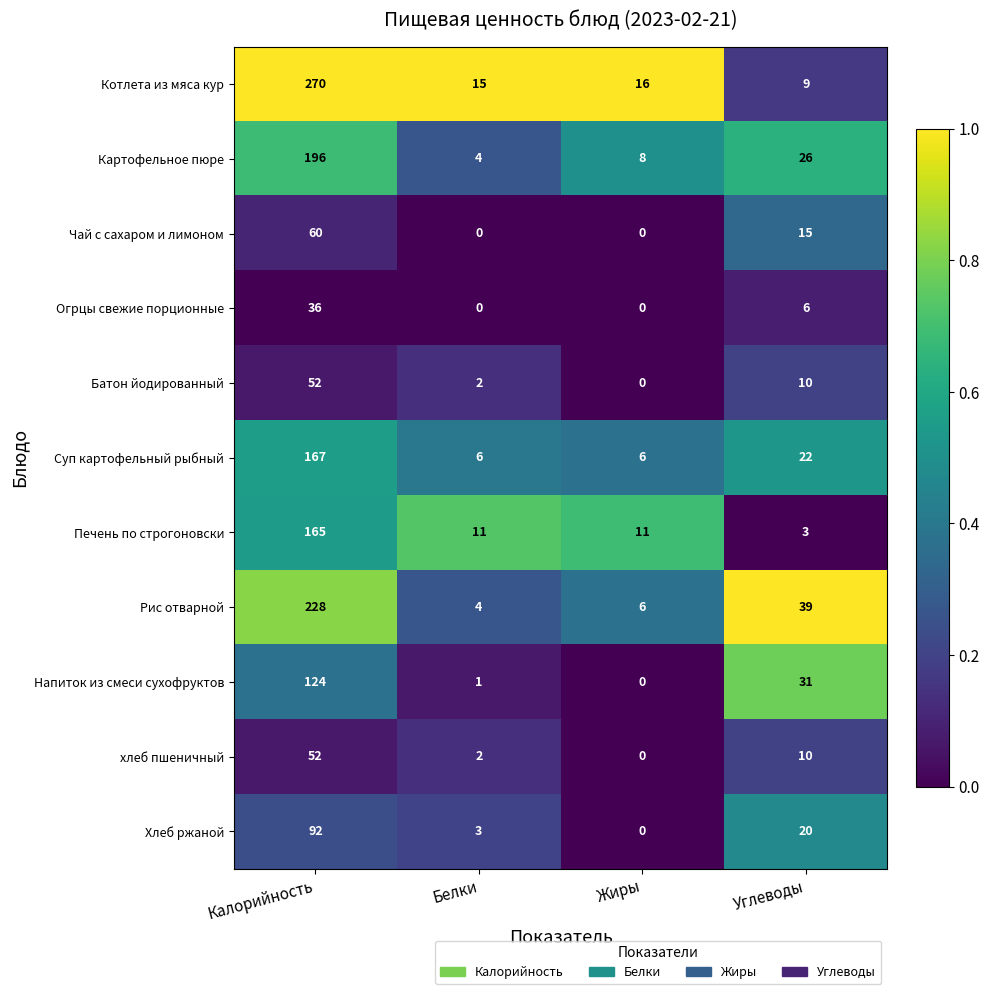

At which label does Суп картофельный рыбный first exceed 22?

Калорийность